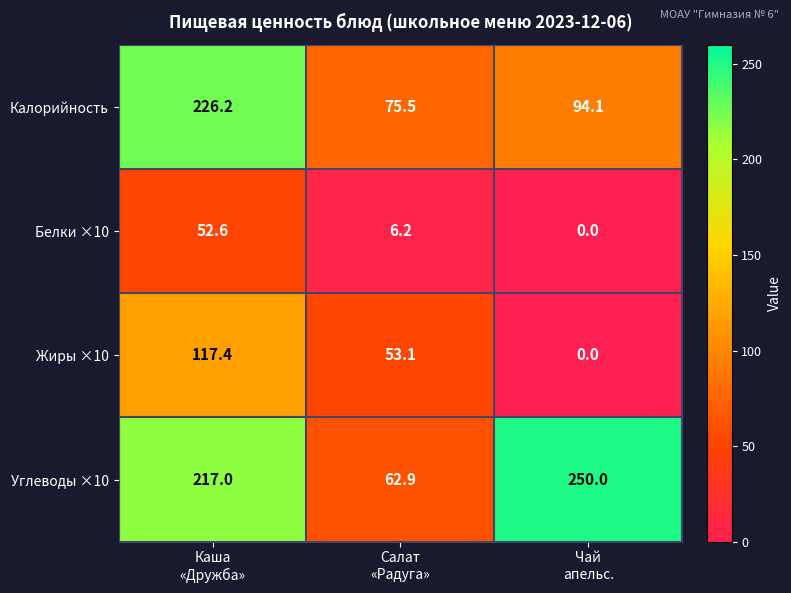

What is the difference between the highest and lowest values at Салат
«Радуга»?

69.3